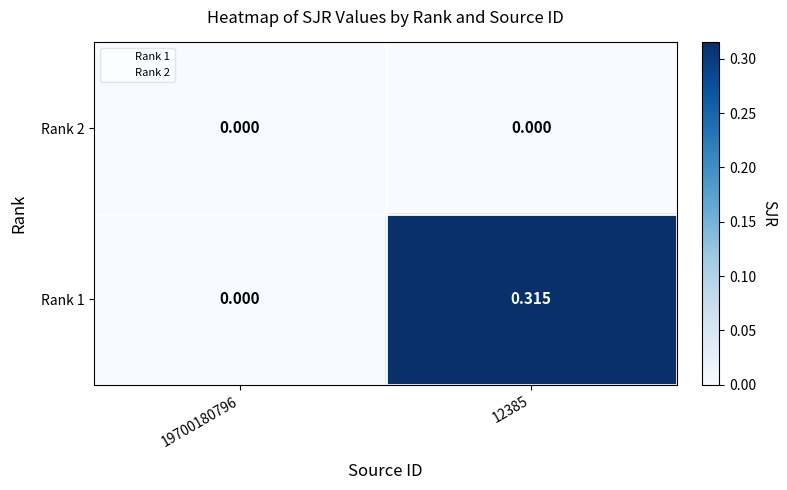

Which series has the widest spread of values?

Rank 1